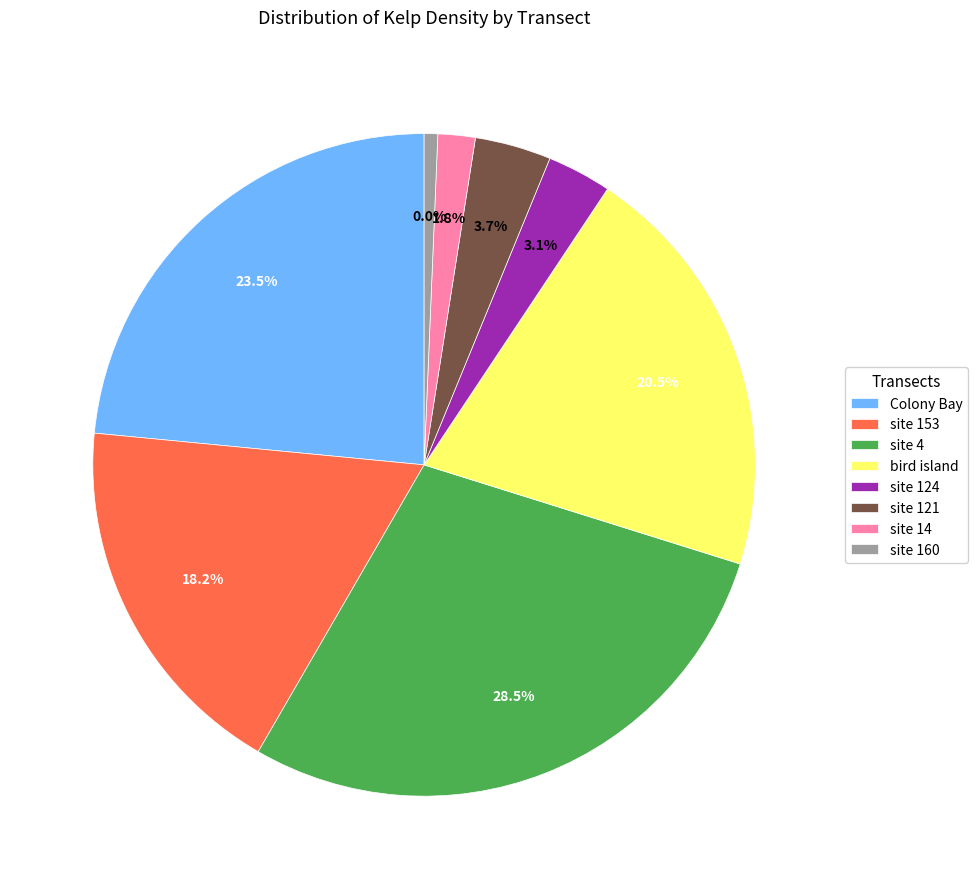

What is the largest slice in the pie chart?

site 4